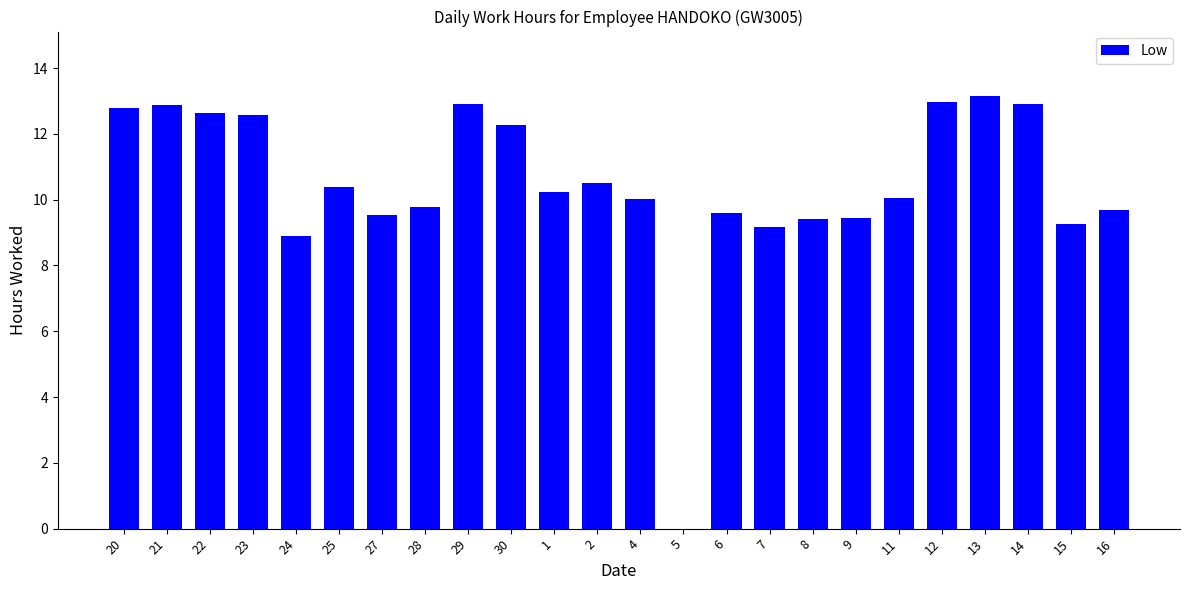

At which label does the data first exceed 10?

20